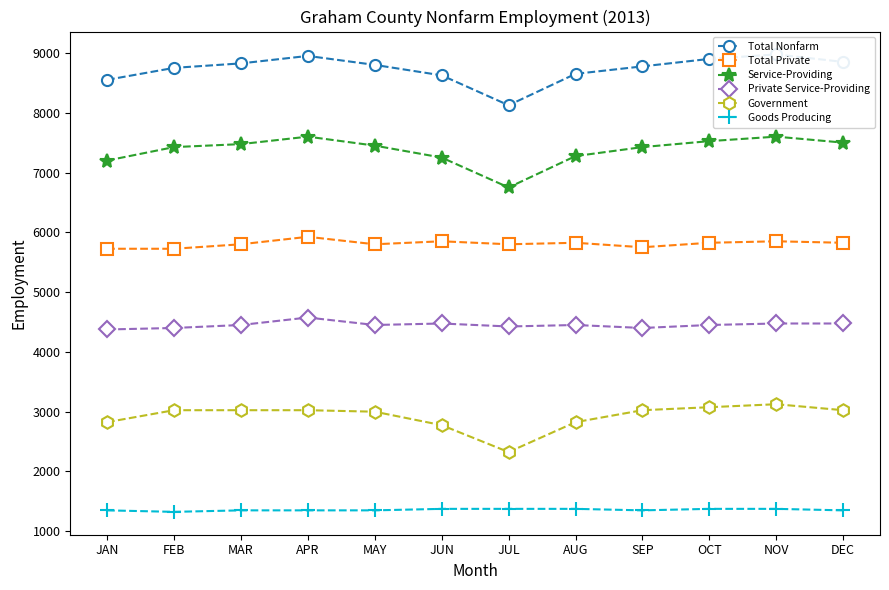

What is the sum of the Private Service-Providing values at FEB and NOV?

8875